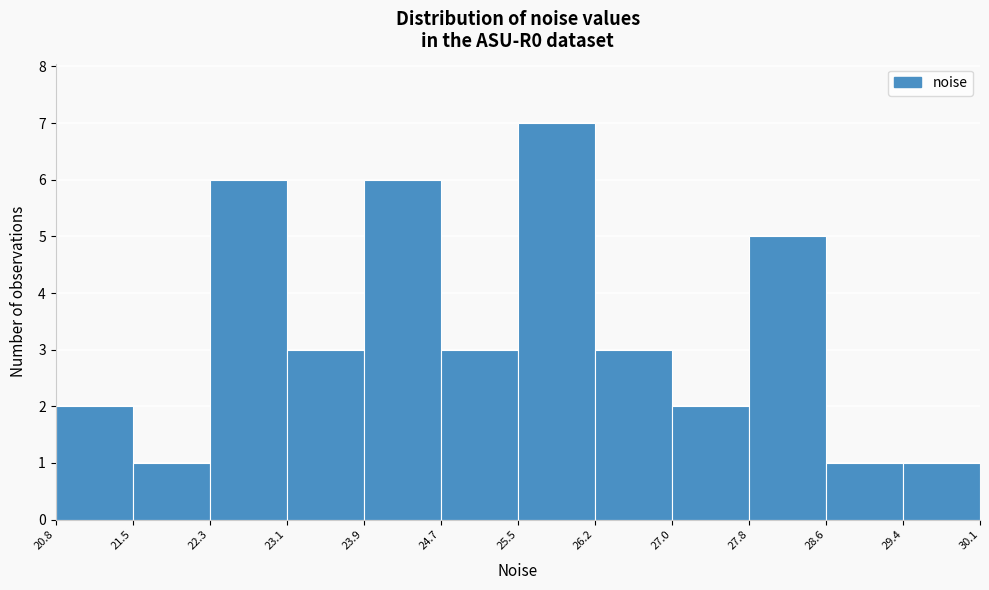

Reading left to right, transcribe this chart: for each bar, give the range it covers on the x-axis and its height. The values are not printed on the chart, so give them approximately, as read against the axis.

20.8 to 21.5: 2
21.5 to 22.3: 1
22.3 to 23.1: 6
23.1 to 23.9: 3
23.9 to 24.7: 6
24.7 to 25.5: 3
25.5 to 26.2: 7
26.2 to 27.0: 3
27.0 to 27.8: 2
27.8 to 28.6: 5
28.6 to 29.4: 1
29.4 to 30.1: 1